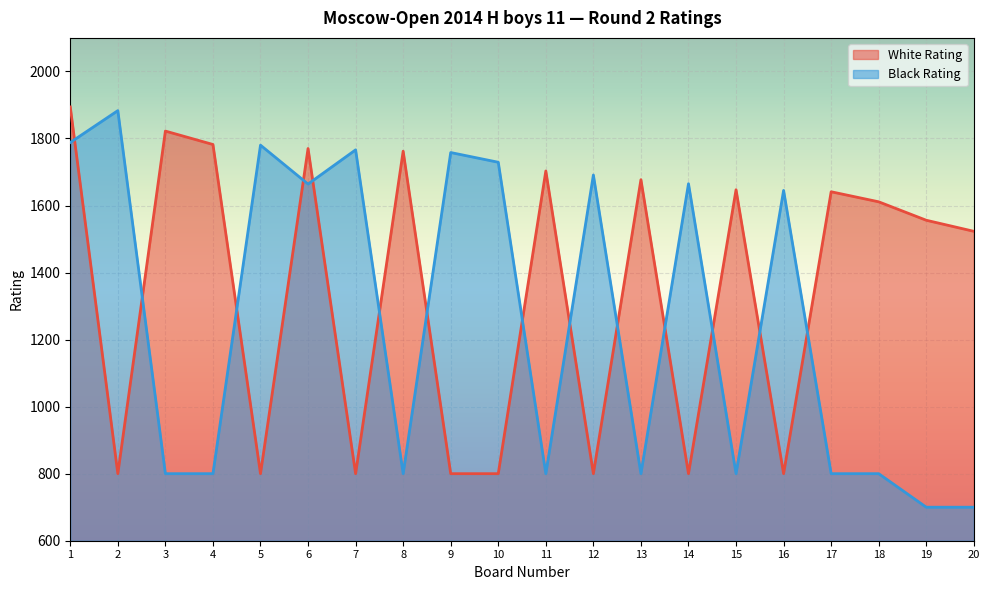

Between 6 and 16, which is larger?

6